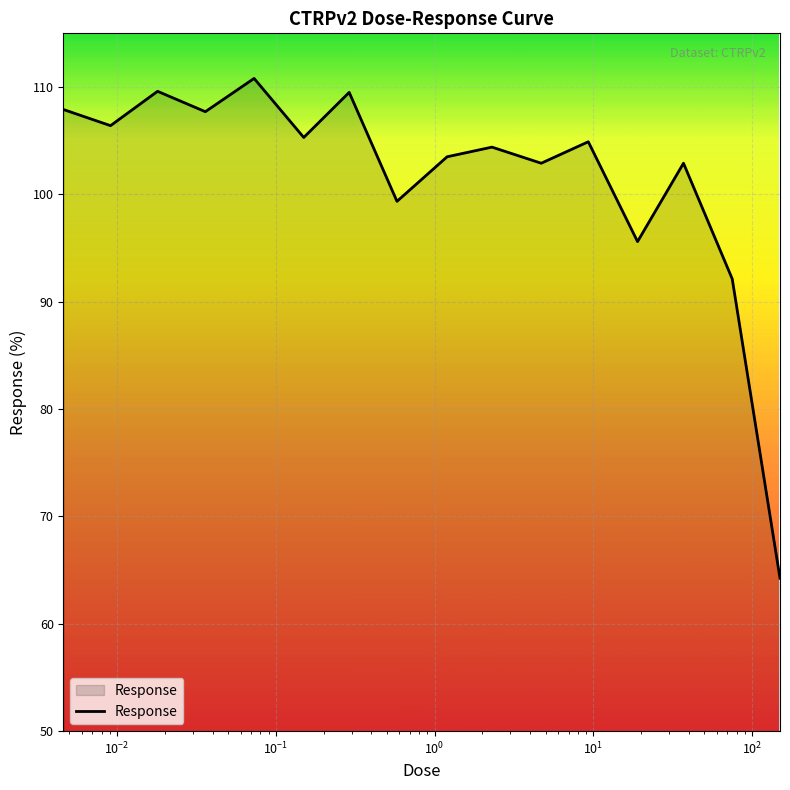

What is the maximum value shown in the chart?

110.8